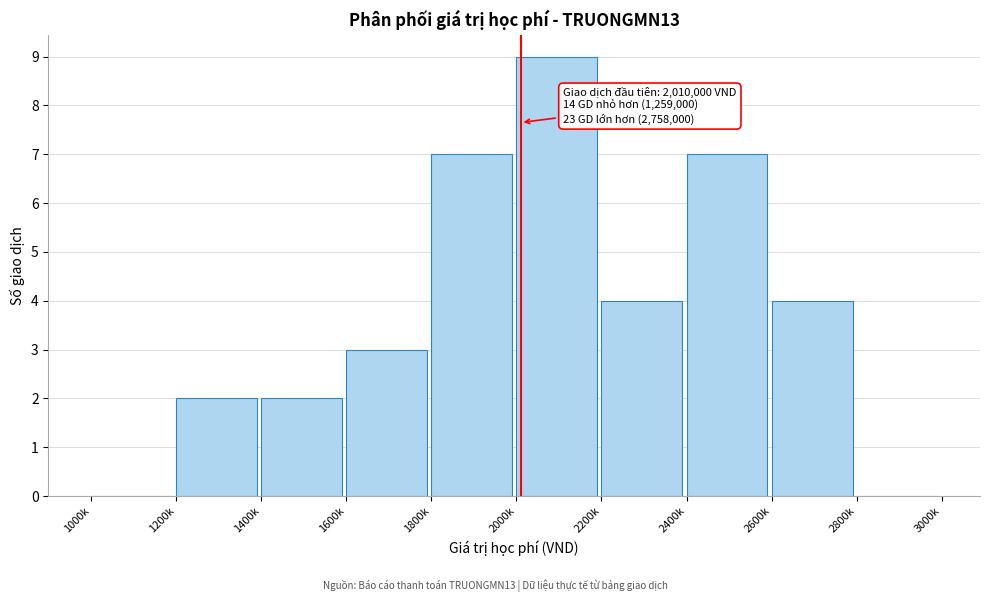

Reading left to right, transcribe all the data shown in this chart.

1000k=0	1200k=2	1400k=2	1600k=3	1800k=7	2000k=9	2200k=4	2400k=7	2600k=4	2800k=0